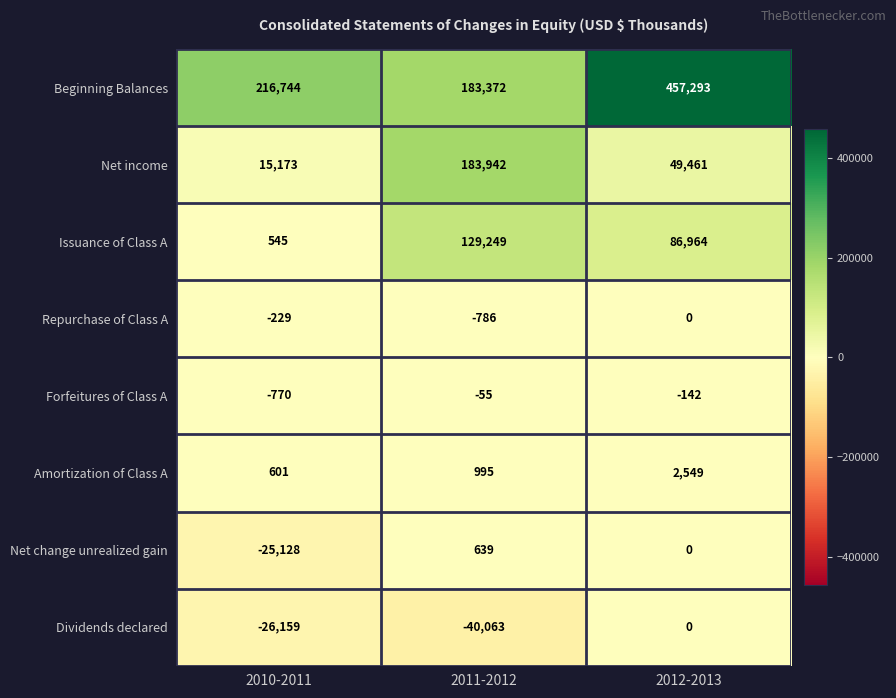

What is the average value of the Net change unrealized gain series?

-8163